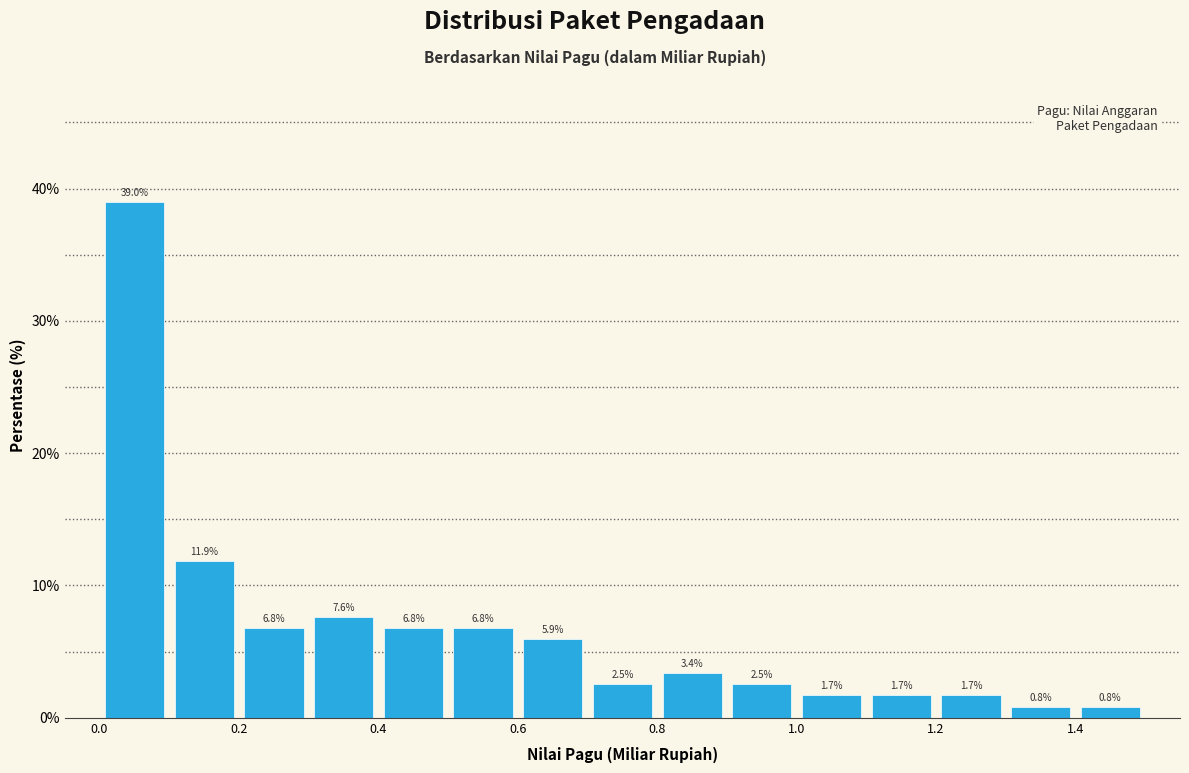

Reading left to right, transcribe this chart: for each bar, give the range it covers on the x-axis and its height. The bar edges are not printed on the chart, so give them approximately, as read against the axis.

0.0 to 0.1: 39.0
0.1 to 0.2: 11.9
0.2 to 0.3: 6.8
0.3 to 0.4: 7.6
0.4 to 0.5: 6.8
0.5 to 0.6: 6.8
0.6 to 0.7: 5.9
0.7 to 0.8: 2.5
0.8 to 0.9: 3.4
0.9 to 1.0: 2.5
1.0 to 1.1: 1.7
1.1 to 1.2: 1.7
1.2 to 1.3: 1.7
1.3 to 1.4: 0.8
1.4 to 1.5: 0.8